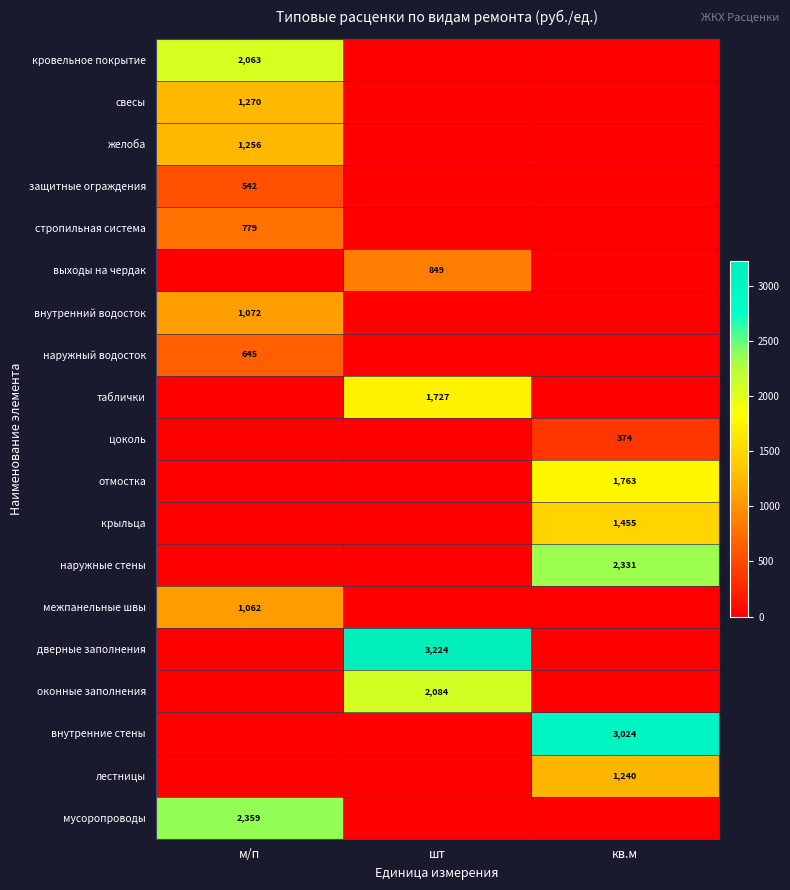

Is it true that внутренний водосток equals 547 at м/п?

False